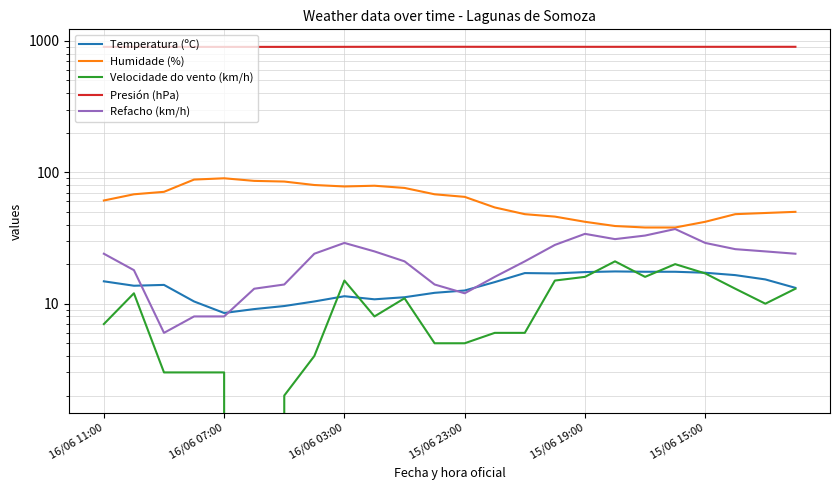

List the series in order of their peak value, highest first.

Presión (hPa), Humidade (%), Refacho (km/h), Velocidade do vento (km/h), Temperatura (ºC)